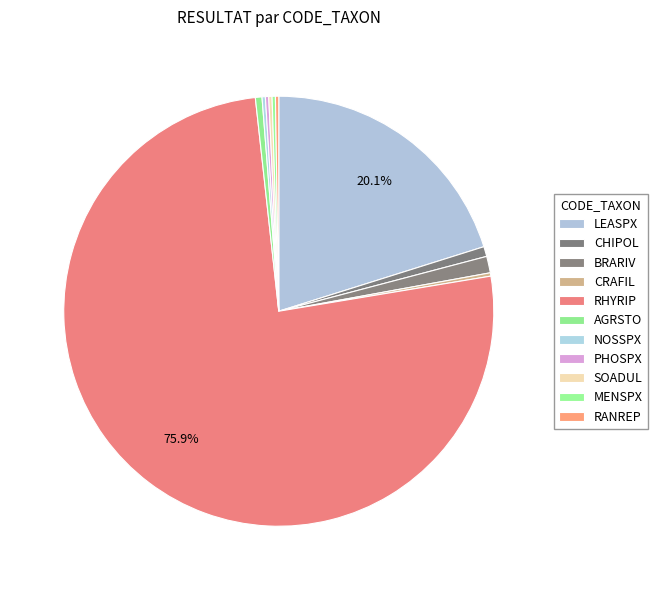

Combined, do MENSPX and PHOSPX account for over 50%?

No